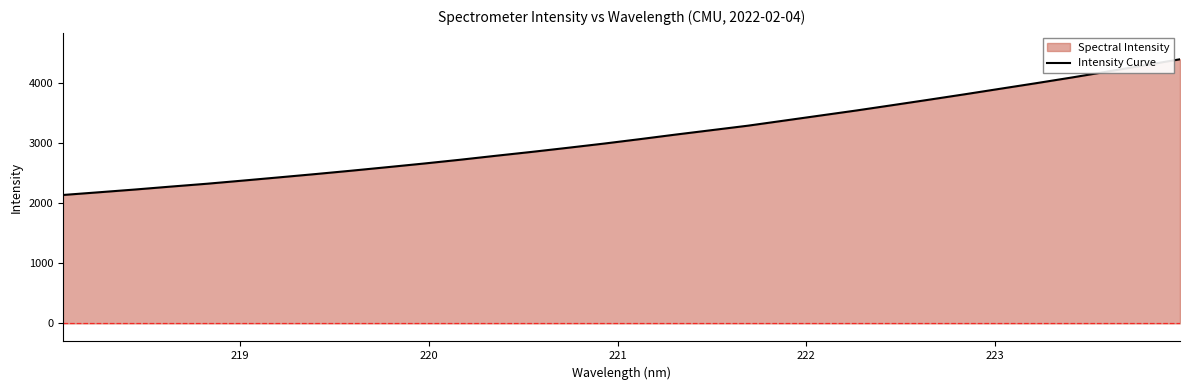

What is the minimum value shown in the chart?

2133.8